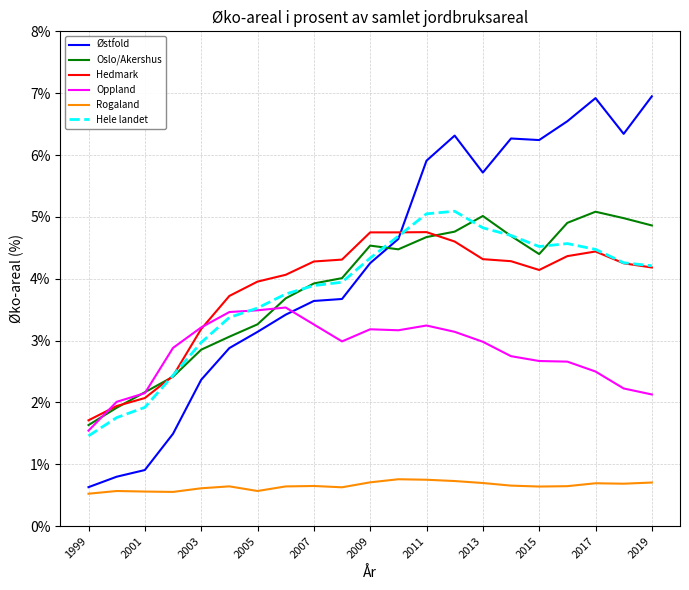

True or false: Rogaland and Hele landet cross at least once.

False